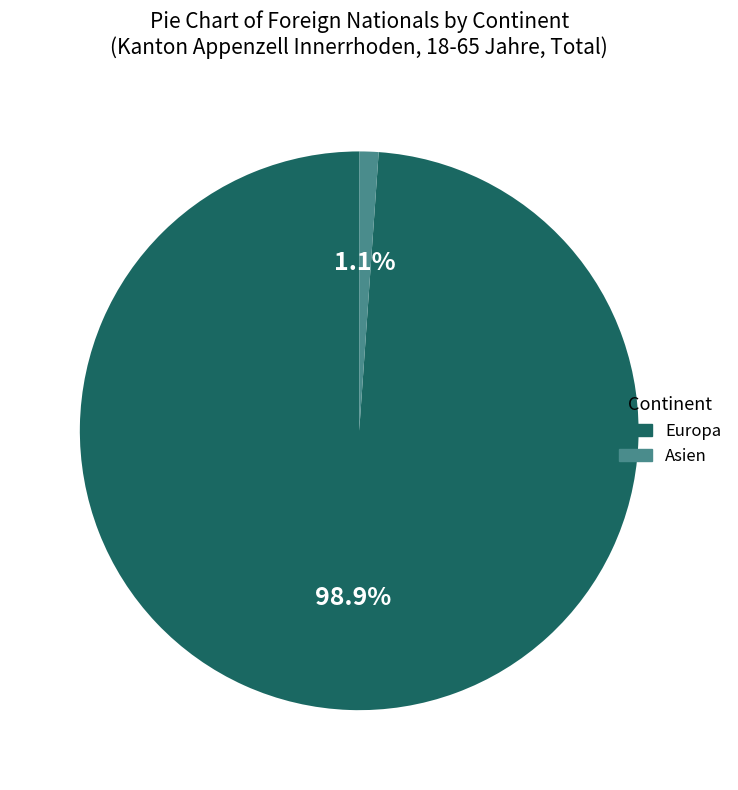

Does Asien represent more than half of the total?

No